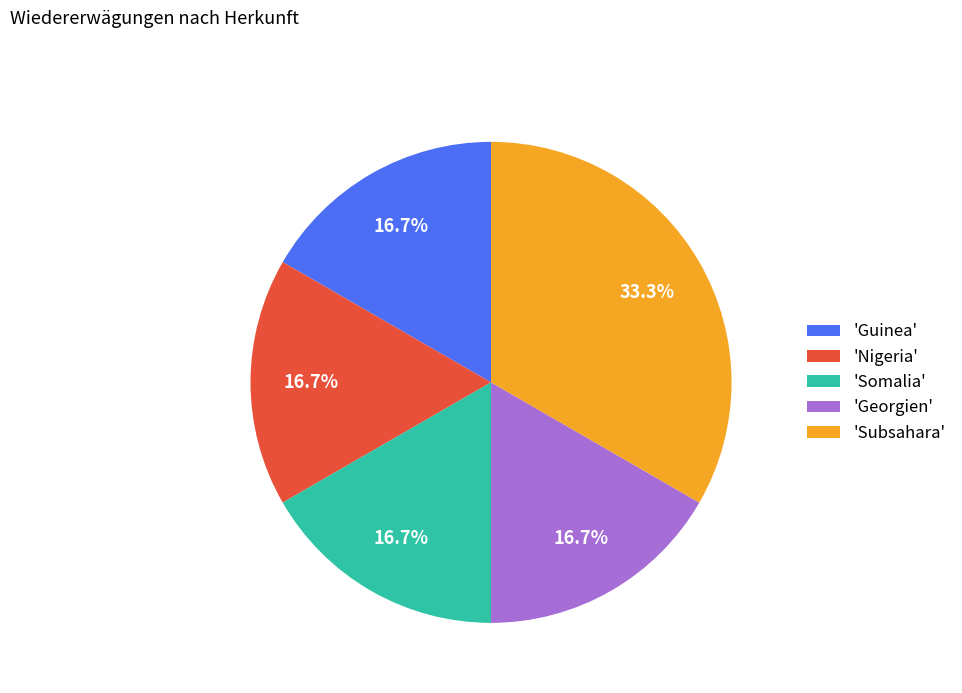

Do 'Somalia' and 'Nigeria' together represent more than half of the pie?

No